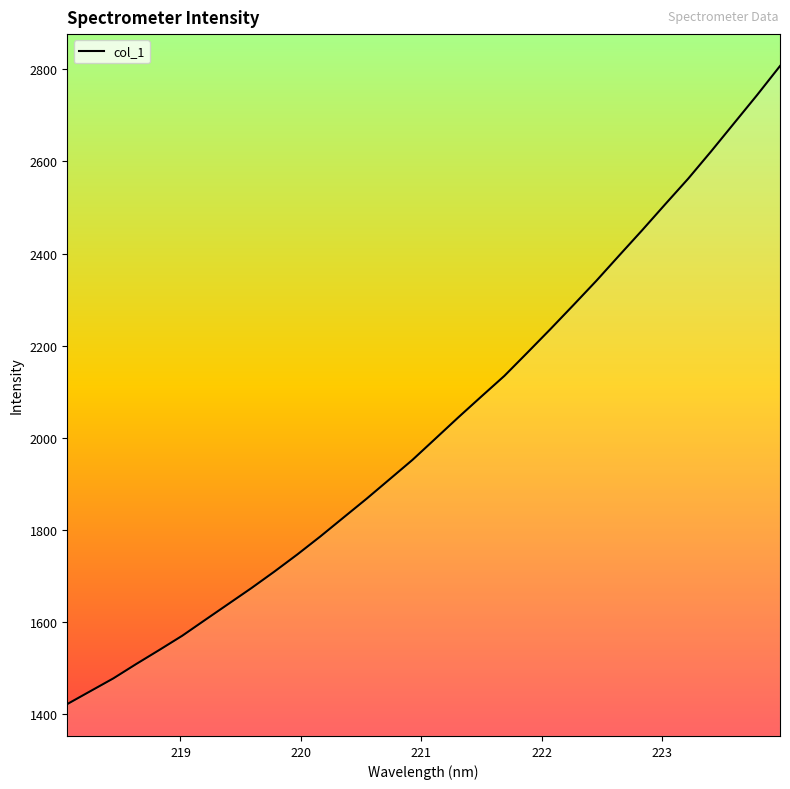

What is the smallest value displayed?

1421.5